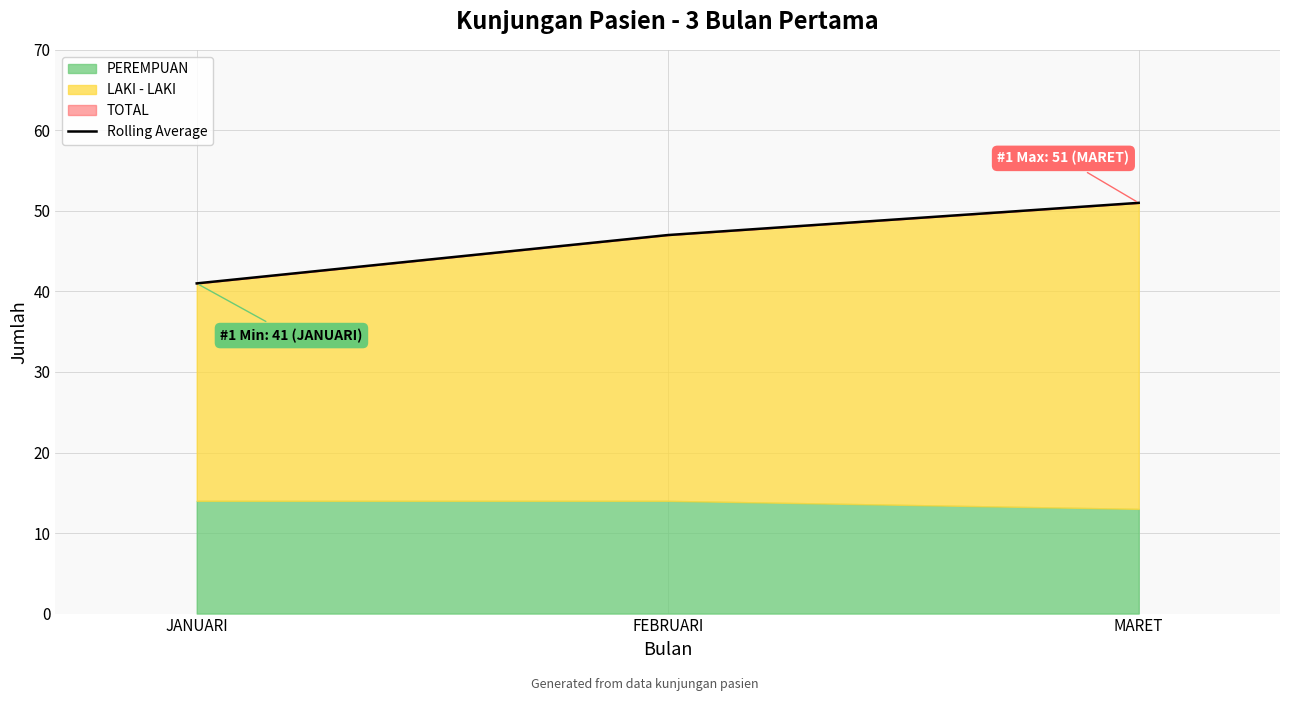

Which has a higher value, JANUARI or MARET?

MARET